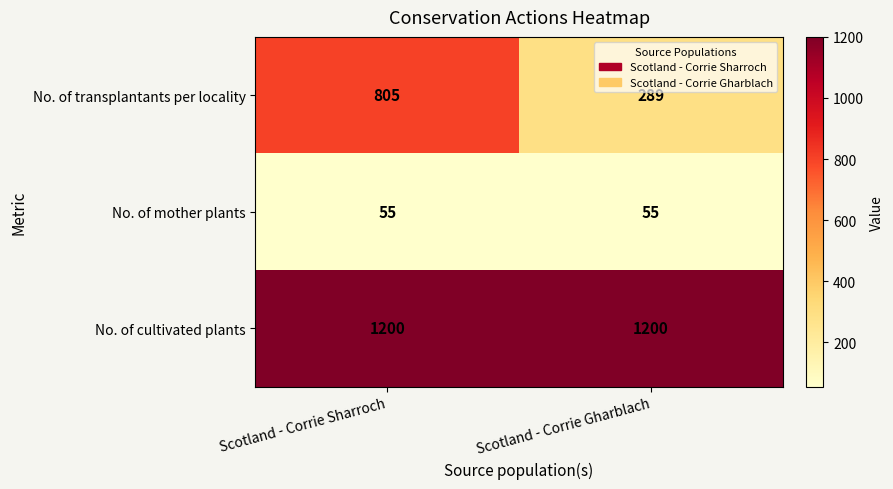

Reading left to right, extract all data points from this chart.

No. of transplantants per locality: 805	289
No. of mother plants: 55	55
No. of cultivated plants: 1200	1200